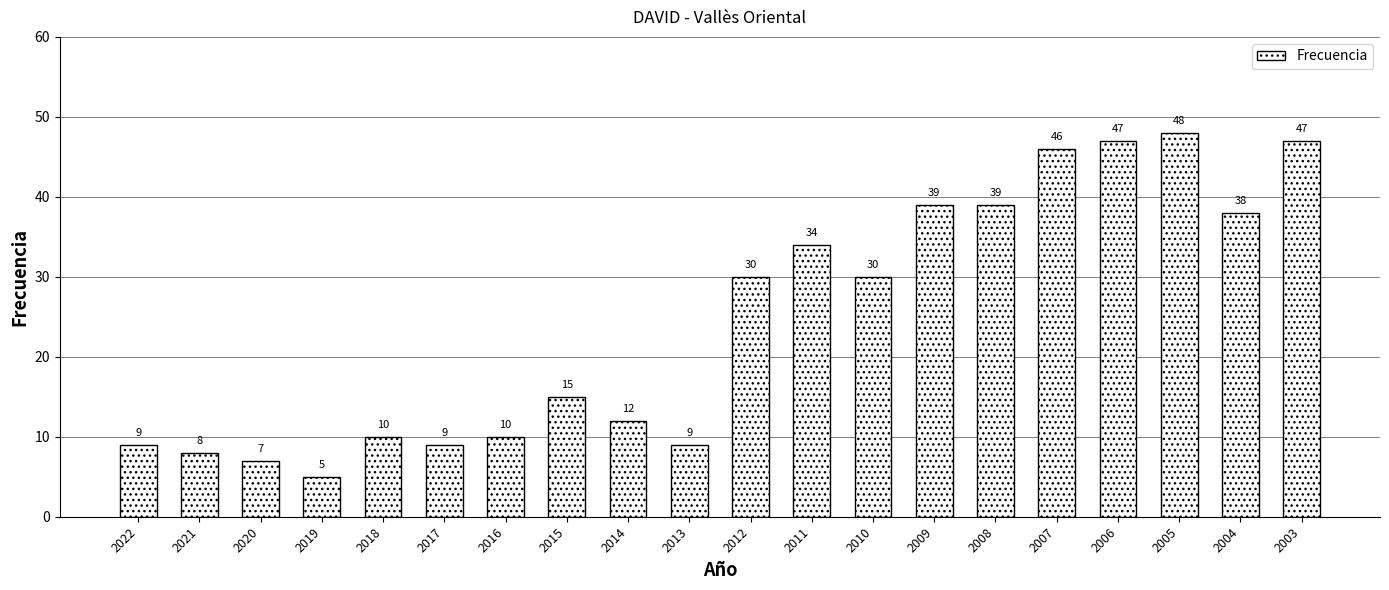

Is it true that the value at 2004 is 38?

True